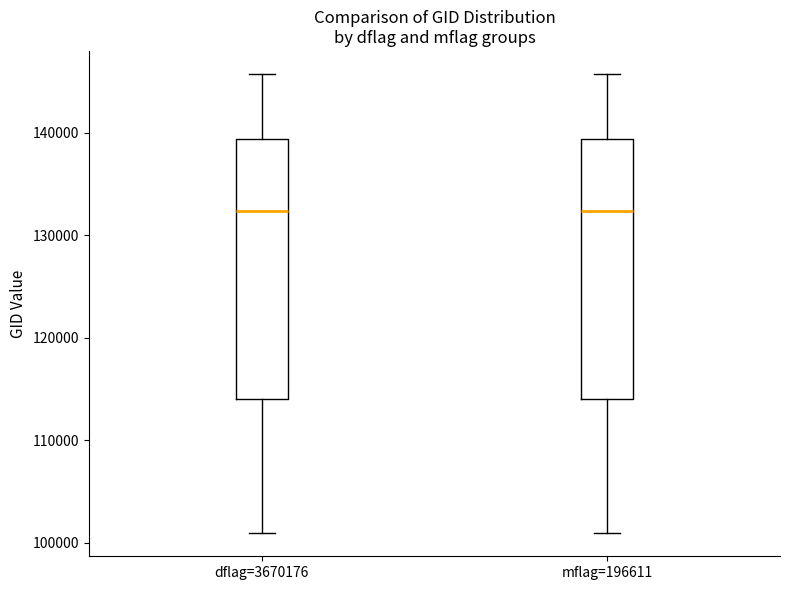

Reading left to right, transcribe this box plot: for each box, give where its median line is, the range the box spans, and where its two whiskers end, as read against the y-axis. The values are not printed on the chart, so give them approximately, as read against the axis.

dflag=3670176: median 132000, box 114000 to 139000, whiskers 101000 to 146000
mflag=196611: median 132000, box 114000 to 139000, whiskers 101000 to 146000